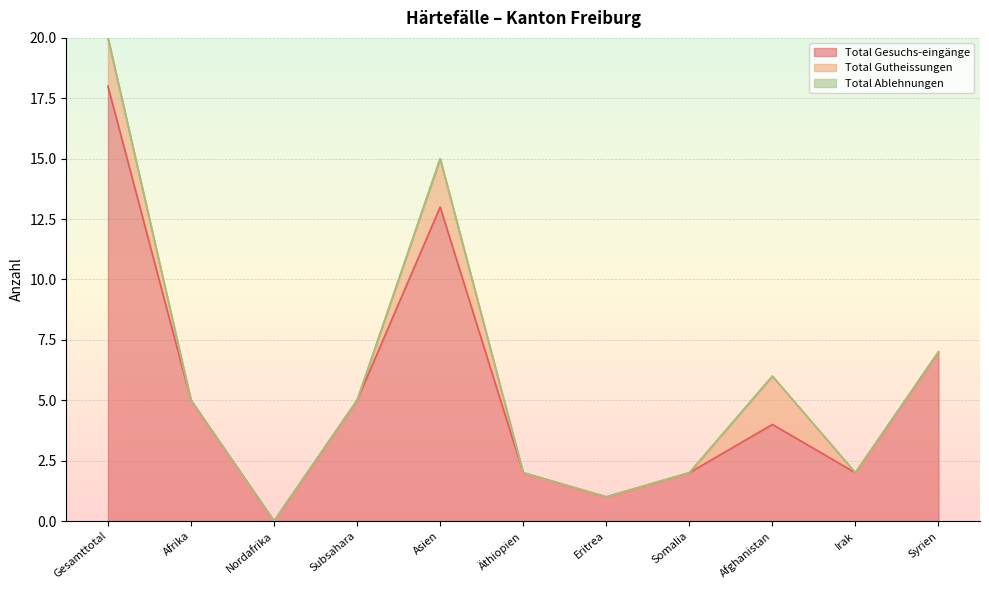

What is the label of the 7th point from the left?

Eritrea